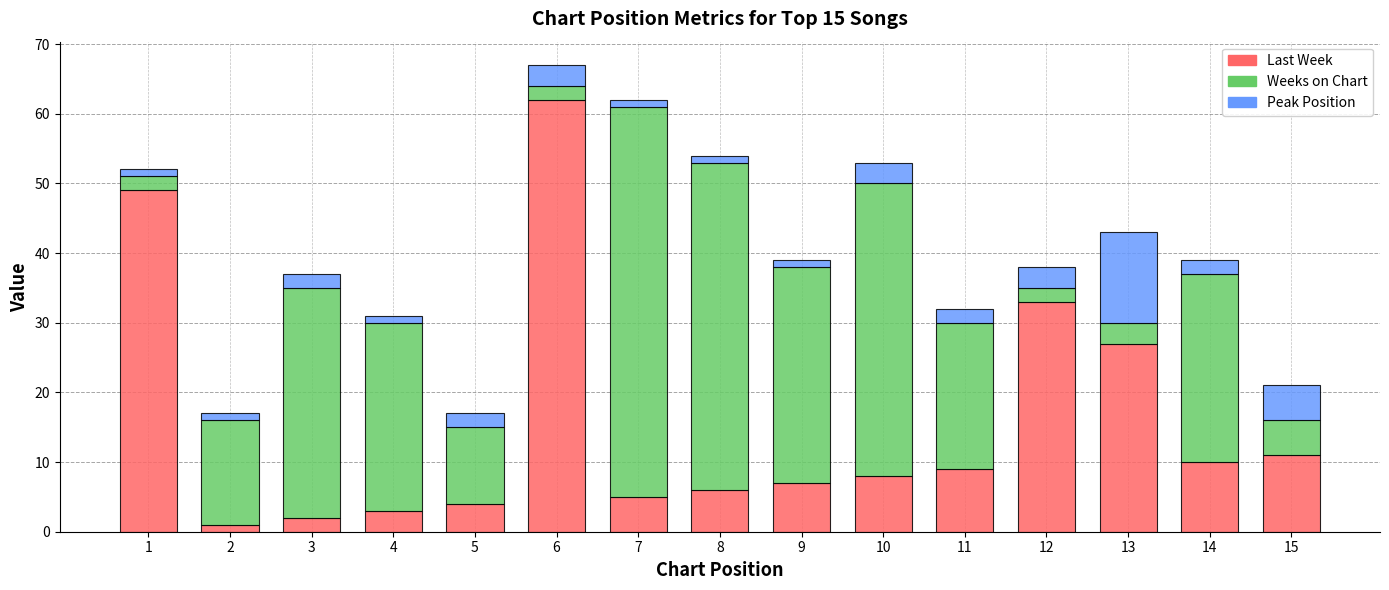

What are all the series names shown in the legend?

Last Week, Weeks on Chart, Peak Position